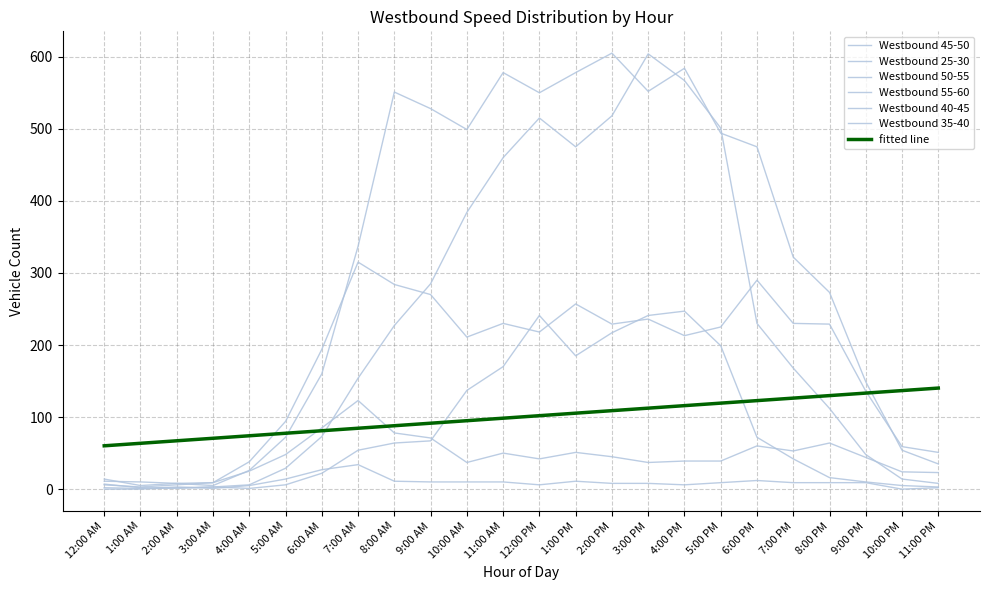

What is the difference between the Westbound 25-30 values at 8:00 PM and 4:00 AM?

15